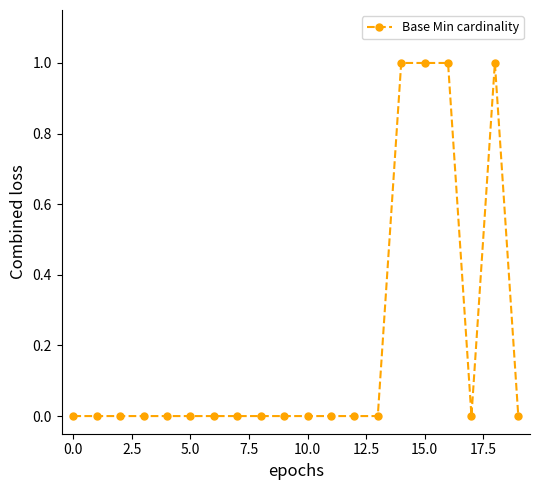

Does the chart have visible grid lines?

No